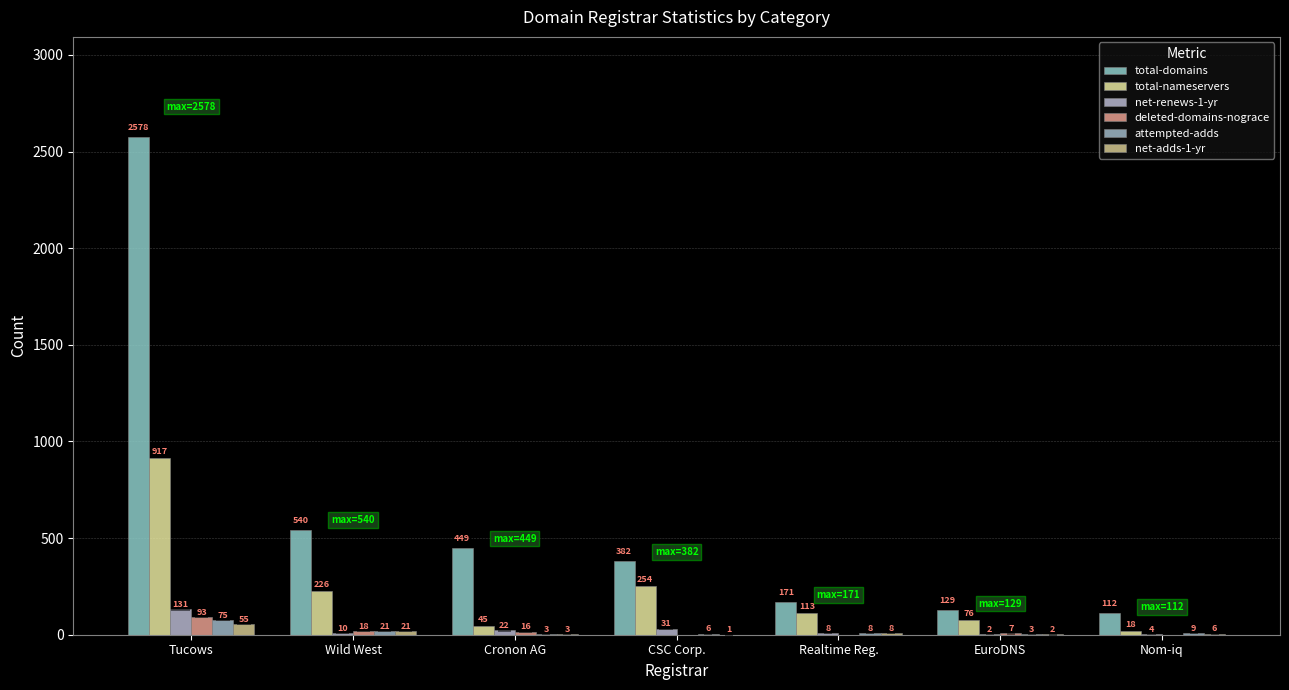

What is the maximum value for total-domains?

2578